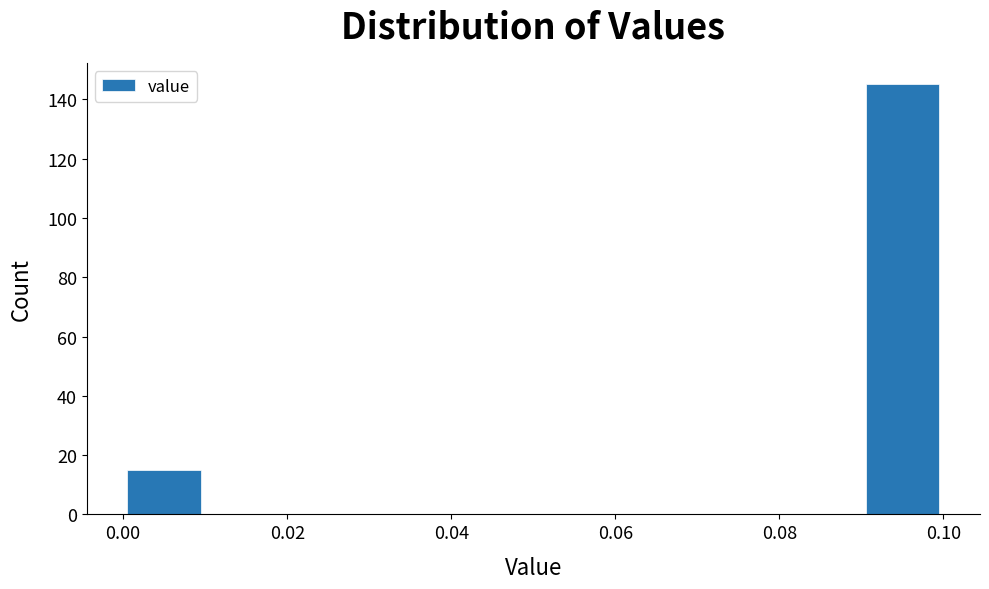

Reading left to right, transcribe this chart: for each bar, give the range it covers on the x-axis and its height. The values are not printed on the chart, so give them approximately, as read against the axis.

0.00 to 0.01: 16
0.01 to 0.02: 0
0.02 to 0.03: 0
0.03 to 0.04: 0
0.04 to 0.05: 0
0.05 to 0.06: 0
0.06 to 0.07: 0
0.07 to 0.08: 0
0.08 to 0.09: 0
0.09 to 0.10: 146